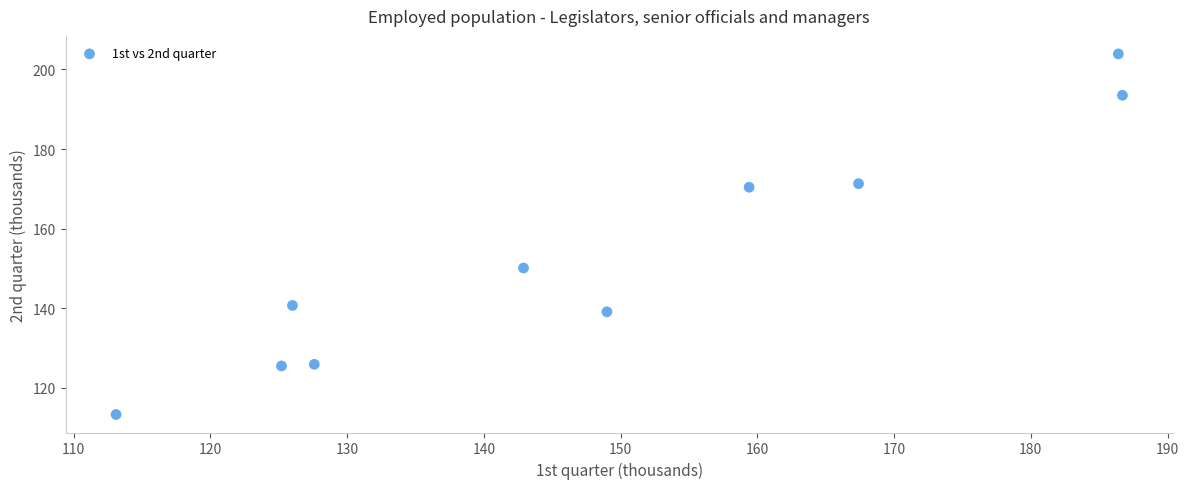

What Y value in the scatter plot is closest to 158?

150.1